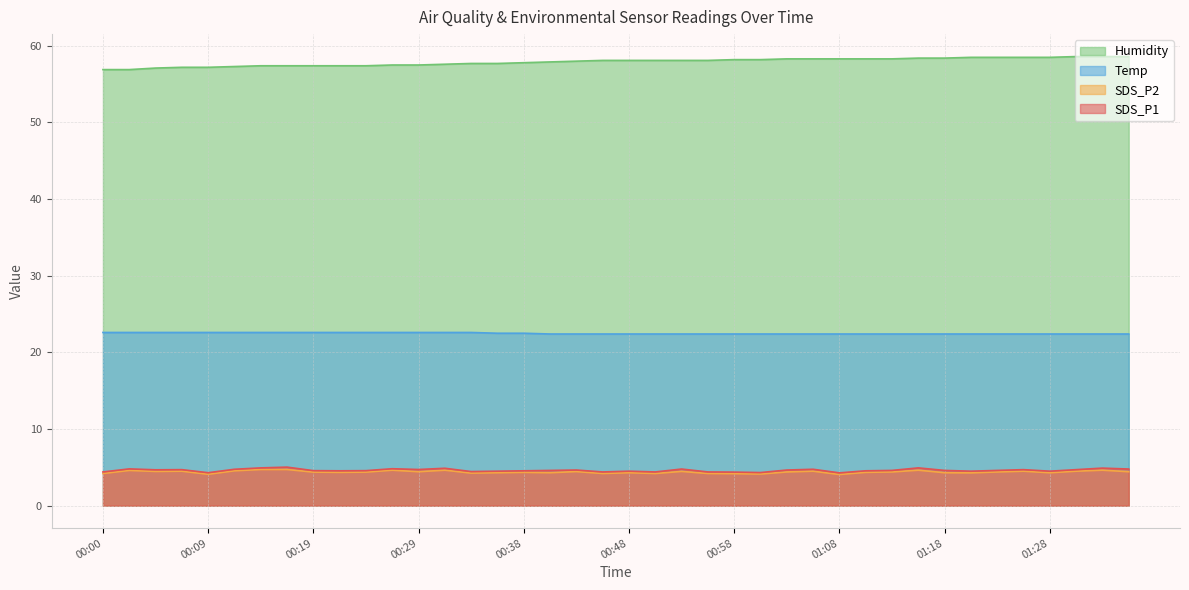

Reading left to right, what are all the values shown in this chart?

SDS_P1: 00:00=4.4	00:02=4.8	00:04=4.7	00:07=4.7	00:09=4.3	00:12=4.8	00:14=4.9	00:17=5.0	00:19=4.6	00:21=4.5	00:24=4.6	00:26=4.8	00:29=4.7	00:31=4.9	00:34=4.5	00:36=4.5	00:38=4.5	00:41=4.6	00:44=4.7	00:46=4.4	00:48=4.5	00:51=4.4	00:53=4.8	00:56=4.4	00:58=4.4	01:01=4.3	01:03=4.7	01:06=4.8	01:08=4.3	01:10=4.5	01:13=4.6	01:15=4.9	01:18=4.6	01:20=4.5	01:23=4.6	01:25=4.7	01:28=4.5	01:30=4.7	01:32=4.9	01:35=4.8
SDS_P2: 00:00=4.2	00:02=4.6	00:04=4.5	00:07=4.5	00:09=4.1	00:12=4.5	00:14=4.7	00:17=4.7	00:19=4.4	00:21=4.3	00:24=4.4	00:26=4.6	00:29=4.4	00:31=4.6	00:34=4.2	00:36=4.3	00:38=4.3	00:41=4.3	00:44=4.5	00:46=4.2	00:48=4.3	00:51=4.2	00:53=4.5	00:56=4.2	00:58=4.2	01:01=4.1	01:03=4.4	01:06=4.5	01:08=4.1	01:10=4.3	01:13=4.4	01:15=4.6	01:18=4.3	01:20=4.3	01:23=4.4	01:25=4.5	01:28=4.3	01:30=4.5	01:32=4.6	01:35=4.4
Temp: 00:00=22.6	00:02=22.6	00:04=22.6	00:07=22.6	00:09=22.6	00:12=22.6	00:14=22.6	00:17=22.6	00:19=22.6	00:21=22.6	00:24=22.6	00:26=22.6	00:29=22.6	00:31=22.6	00:34=22.6	00:36=22.5	00:38=22.5	00:41=22.4	00:44=22.4	00:46=22.4	00:48=22.4	00:51=22.4	00:53=22.4	00:56=22.4	00:58=22.4	01:01=22.4	01:03=22.4	01:06=22.4	01:08=22.4	01:10=22.4	01:13=22.4	01:15=22.4	01:18=22.4	01:20=22.4	01:23=22.4	01:25=22.4	01:28=22.4	01:30=22.4	01:32=22.4	01:35=22.4
Humidity: 00:00=56.9	00:02=56.9	00:04=57.1	00:07=57.2	00:09=57.2	00:12=57.3	00:14=57.4	00:17=57.4	00:19=57.4	00:21=57.4	00:24=57.4	00:26=57.5	00:29=57.5	00:31=57.6	00:34=57.7	00:36=57.7	00:38=57.8	00:41=57.9	00:44=58.0	00:46=58.1	00:48=58.1	00:51=58.1	00:53=58.1	00:56=58.1	00:58=58.2	01:01=58.2	01:03=58.3	01:06=58.3	01:08=58.3	01:10=58.3	01:13=58.3	01:15=58.4	01:18=58.4	01:20=58.5	01:23=58.5	01:25=58.5	01:28=58.5	01:30=58.6	01:32=58.6	01:35=58.6